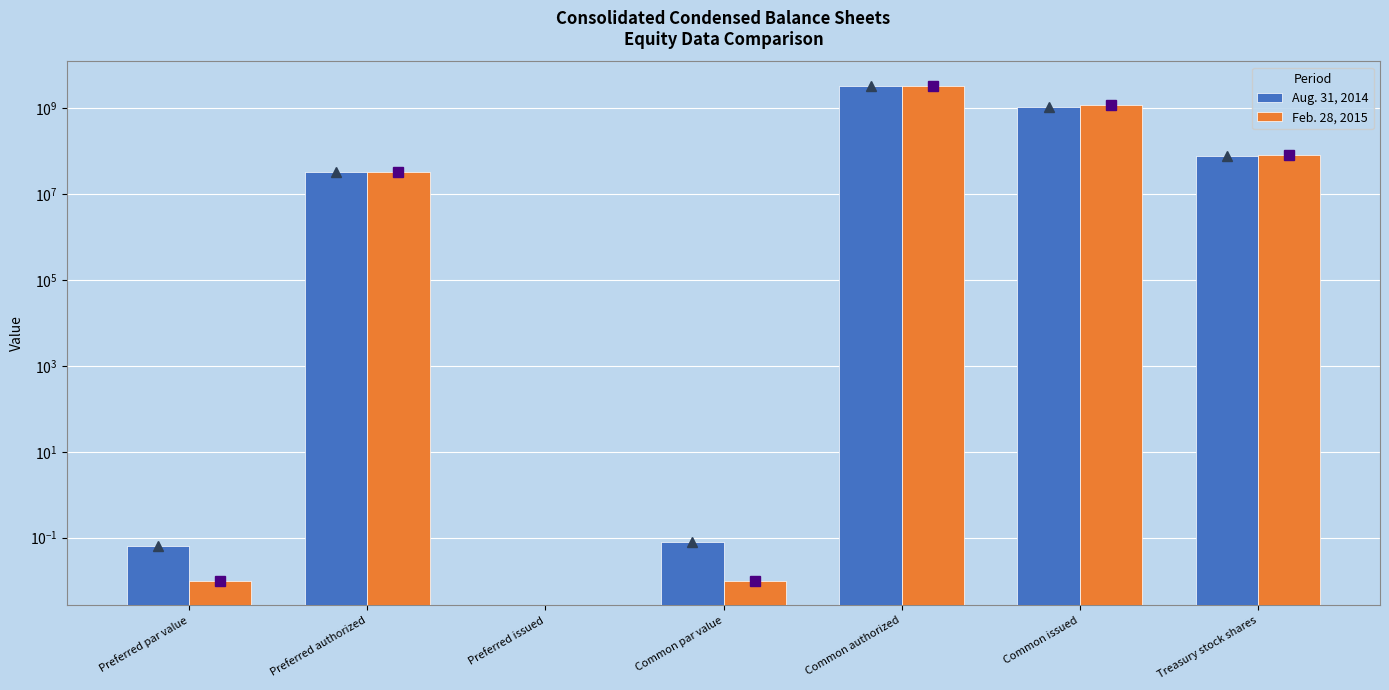

Which series has the largest range (max minus min)?

Aug. 31, 2014